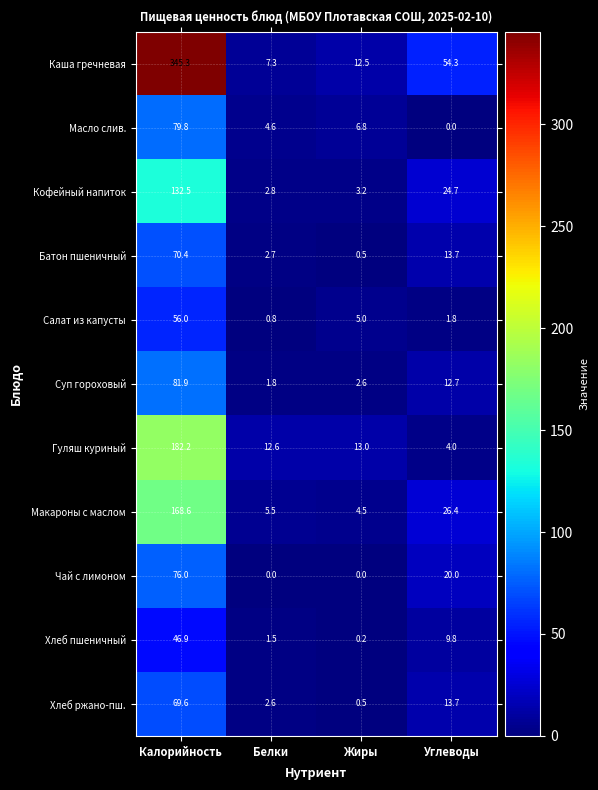

List the labels in order of Макароны с маслом value, smallest first.

Жиры, Белки, Углеводы, Калорийность